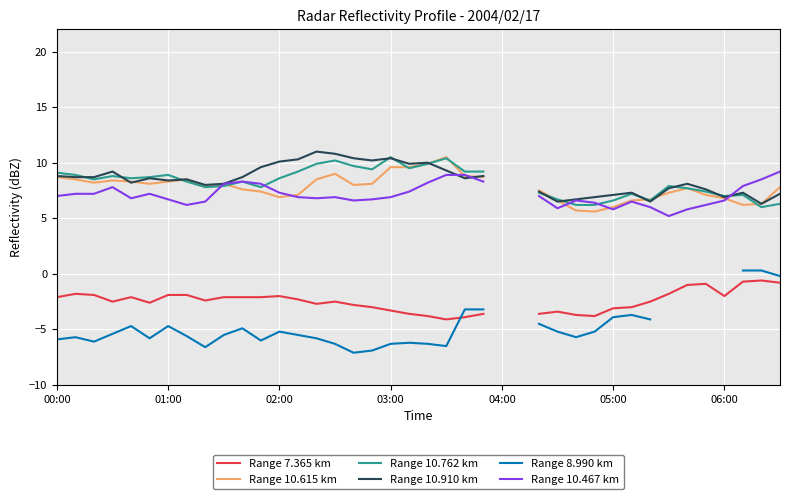

Is the value of Range 10.615 km at 11 greater than the value of Range 10.910 km at 22?

No